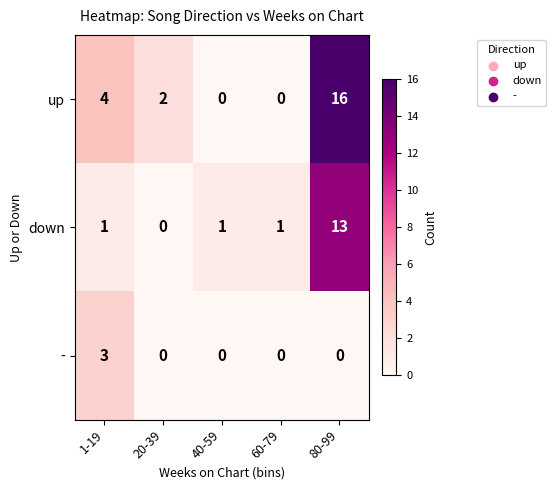

True or false: down has a value of 19 at 80-99.

False